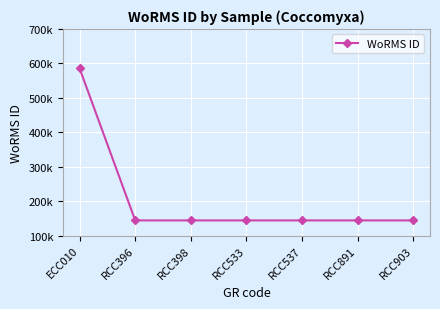

Does the chart have visible grid lines?

Yes